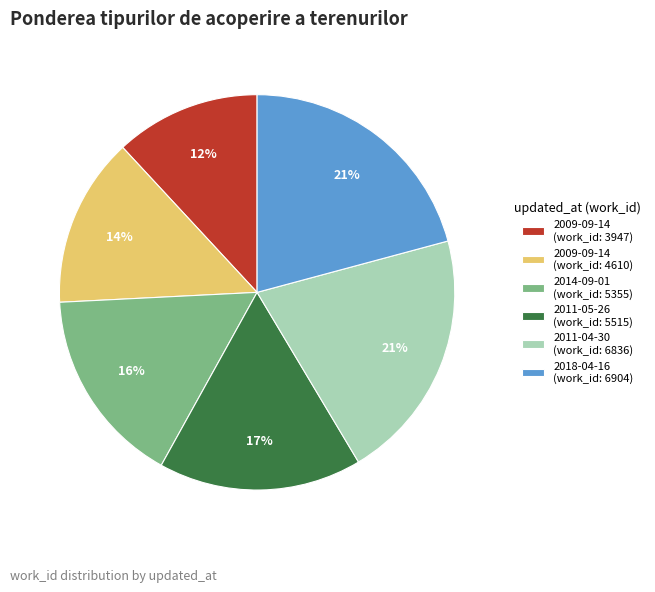

Combined, do 2009-09-14 (work_id: 3947) and 2009-09-14 (work_id: 4610) account for over 50%?

No